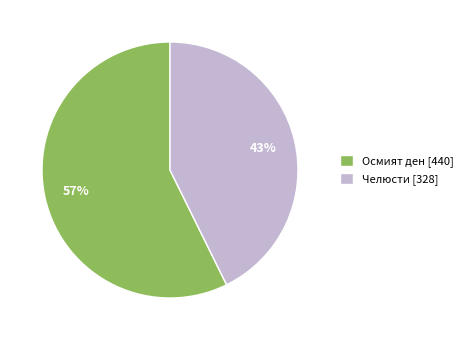

Does any single category account for the majority?

Yes